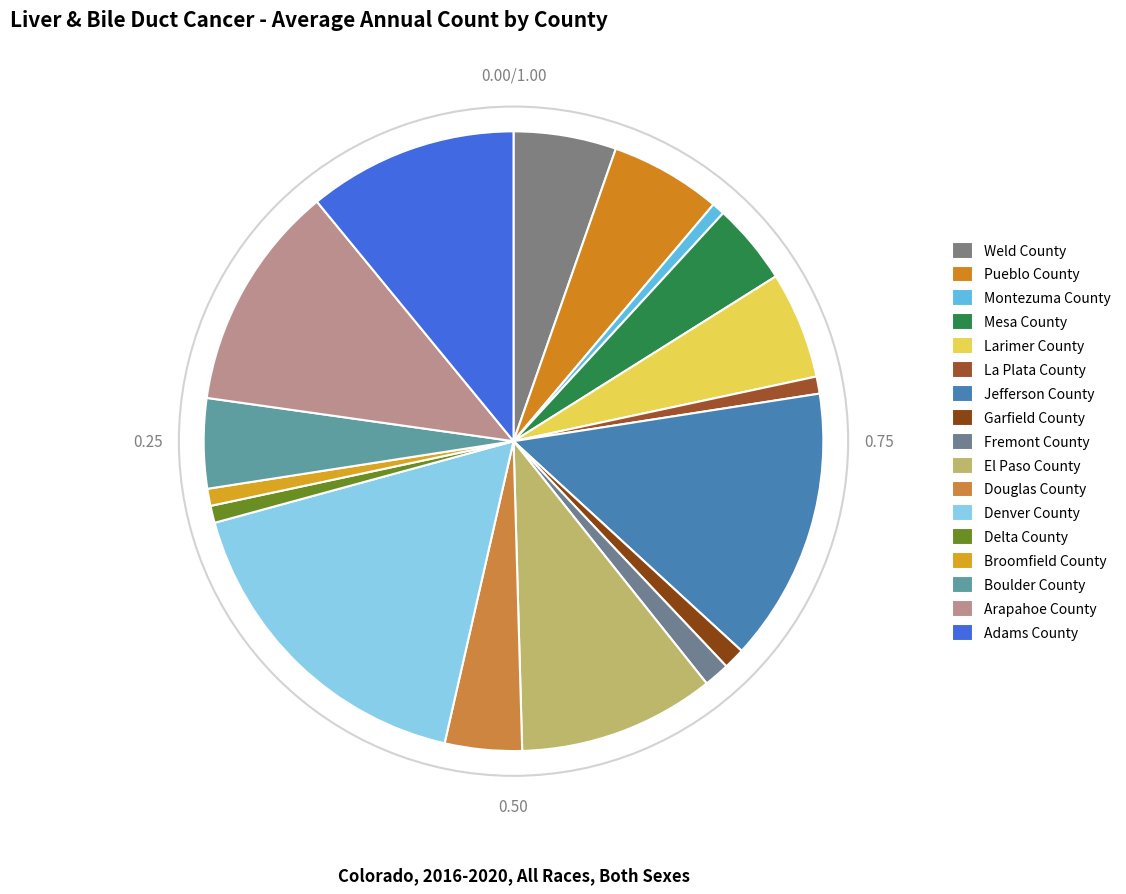

How many slices are in this pie chart?

17